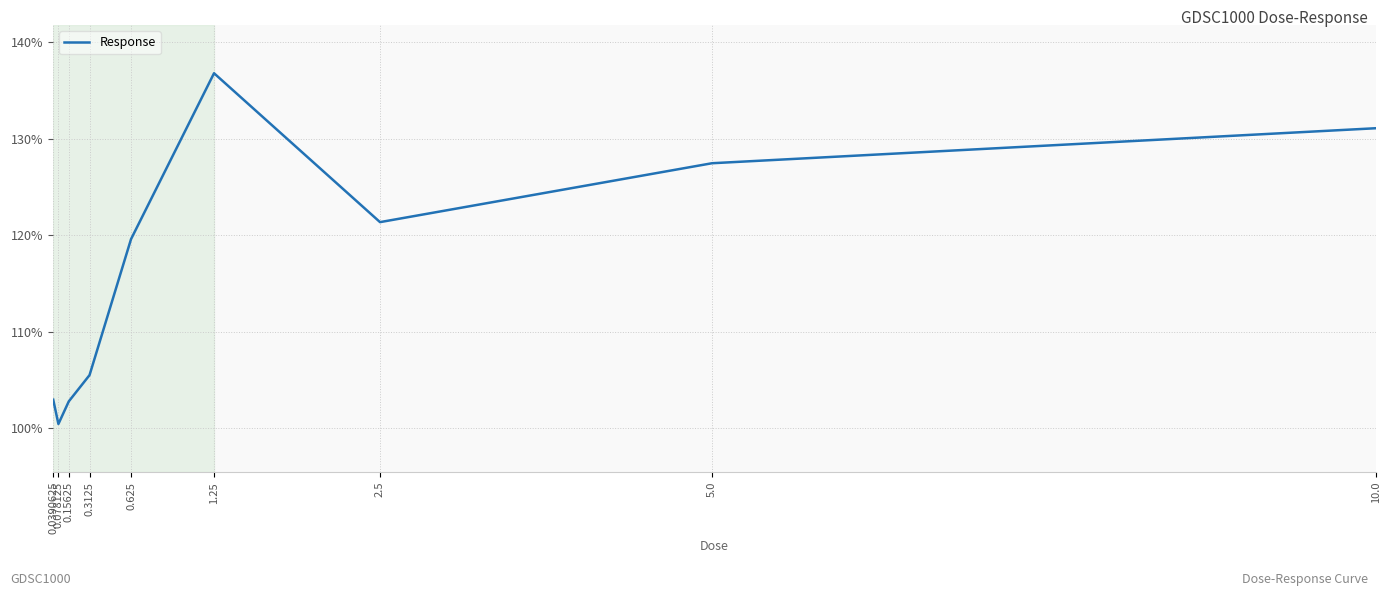

What is the sum of all values?

1047.9